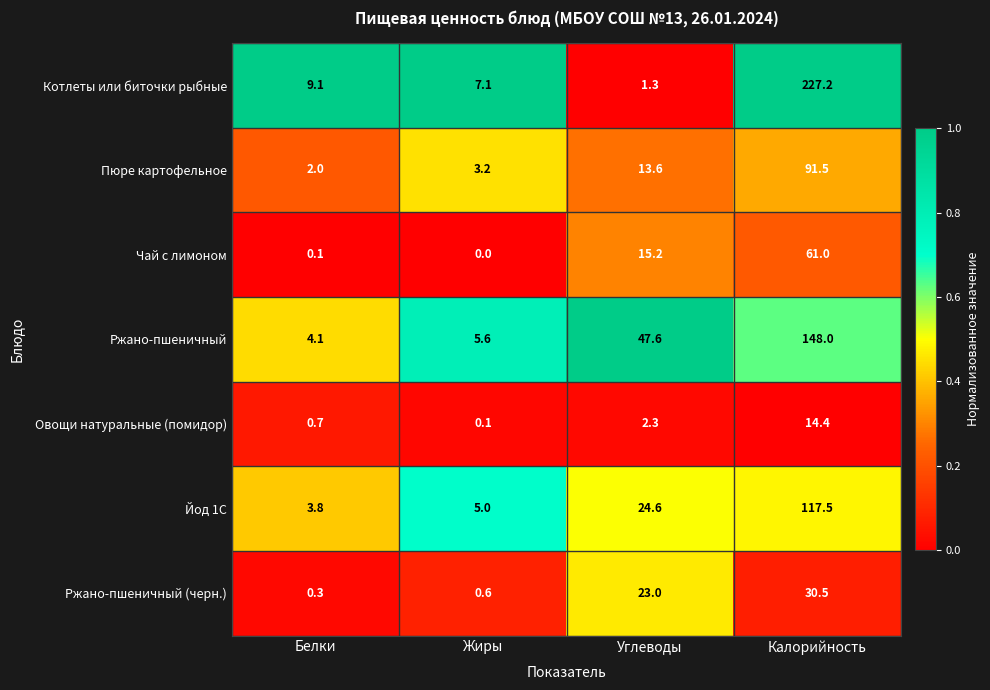

At which category does the chart reach its minimum across all series?

Жиры